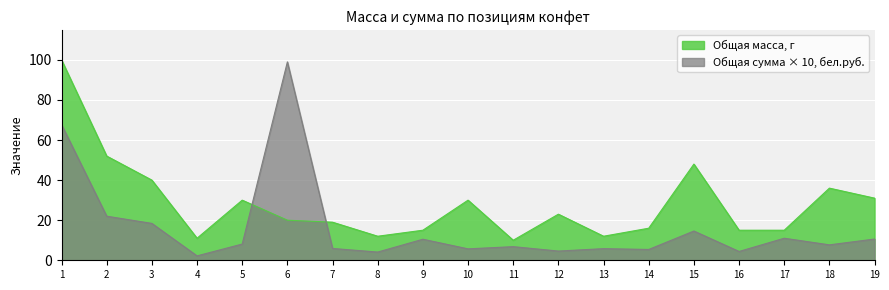

After their last crossing, which series has the higher values: Общая масса, г or Общая сумма, бел.руб.?

Общая масса, г